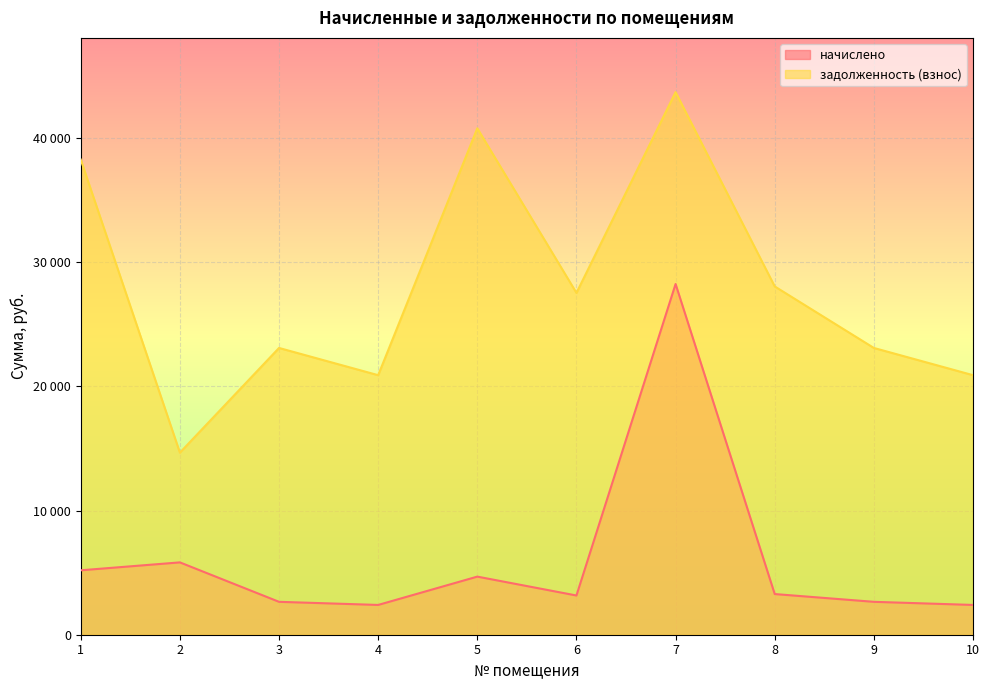

What is the minimum value for начислено?

2398.5